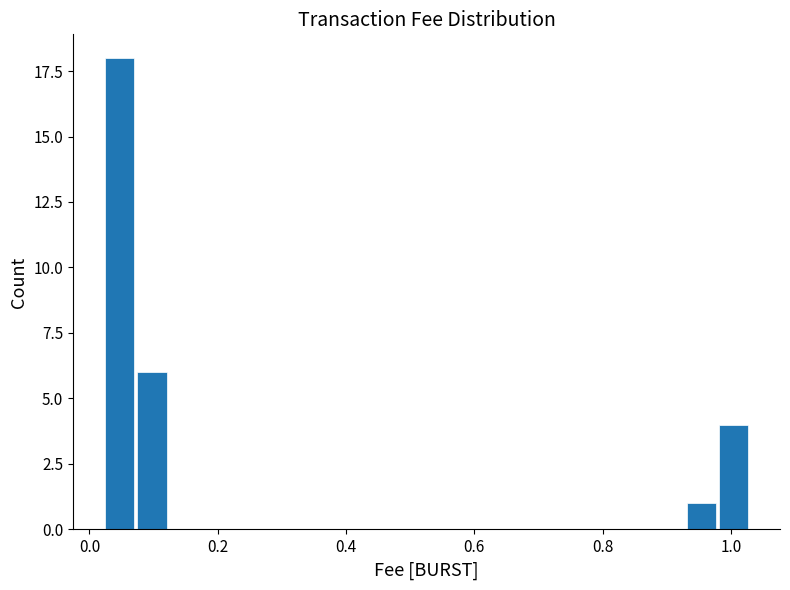

Around what value on the x-axis is the tallest bar? Give the approximate position of its centre, as read against the axis.

0.04